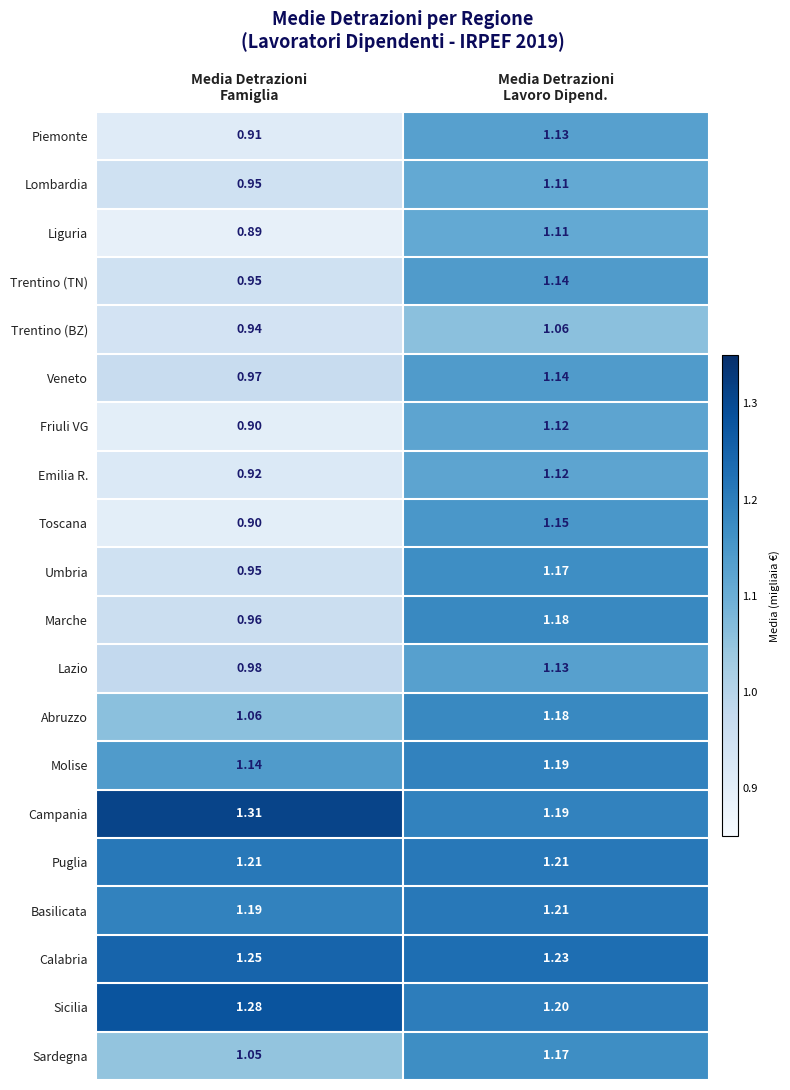

Which series has the largest range (max minus min)?

Toscana